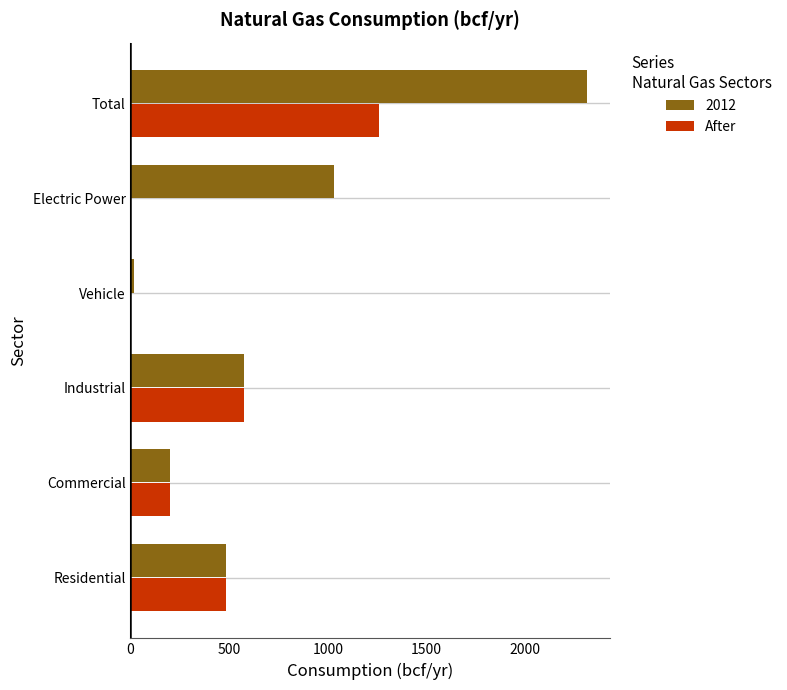

What is the sum of all 2012 values?

4624